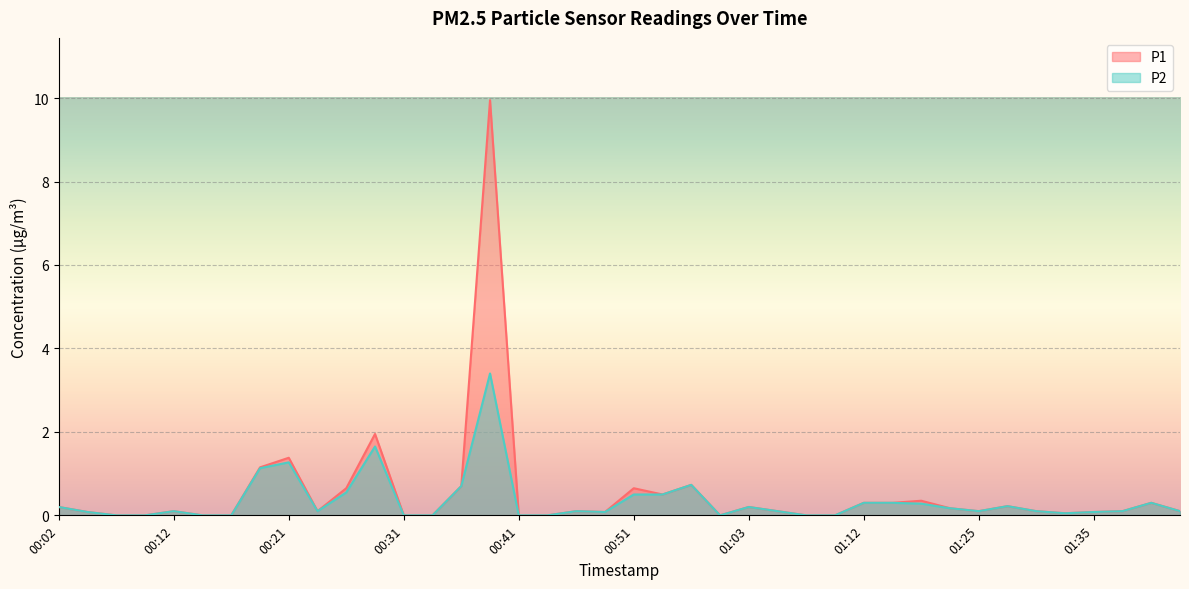

At which category does the chart reach its peak across all series?

00:38